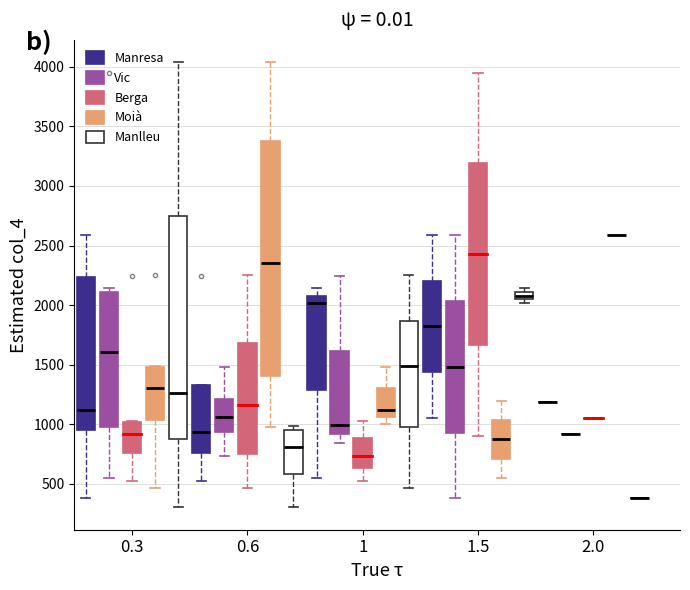

Where does the lower whisker of the box for 0.3 (Berga) end on the y-axis? The values are not printed on the chart, so give them approximately, as read against the axis.

500